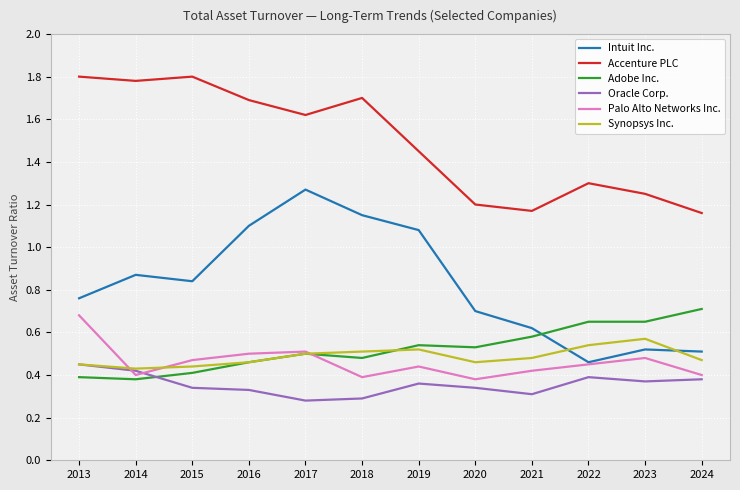

True or false: Adobe Inc. and Accenture PLC cross at least once.

False